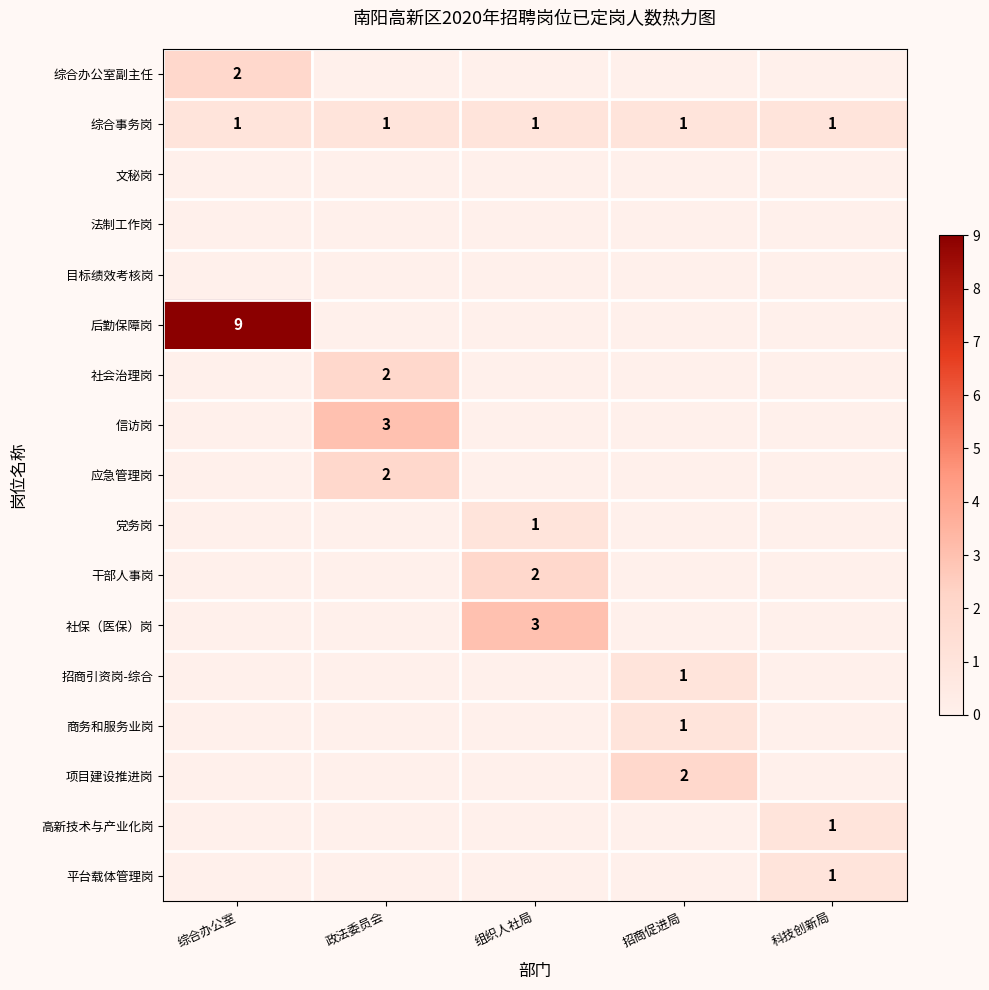

At which category is the sum across all series the highest?

综合办公室